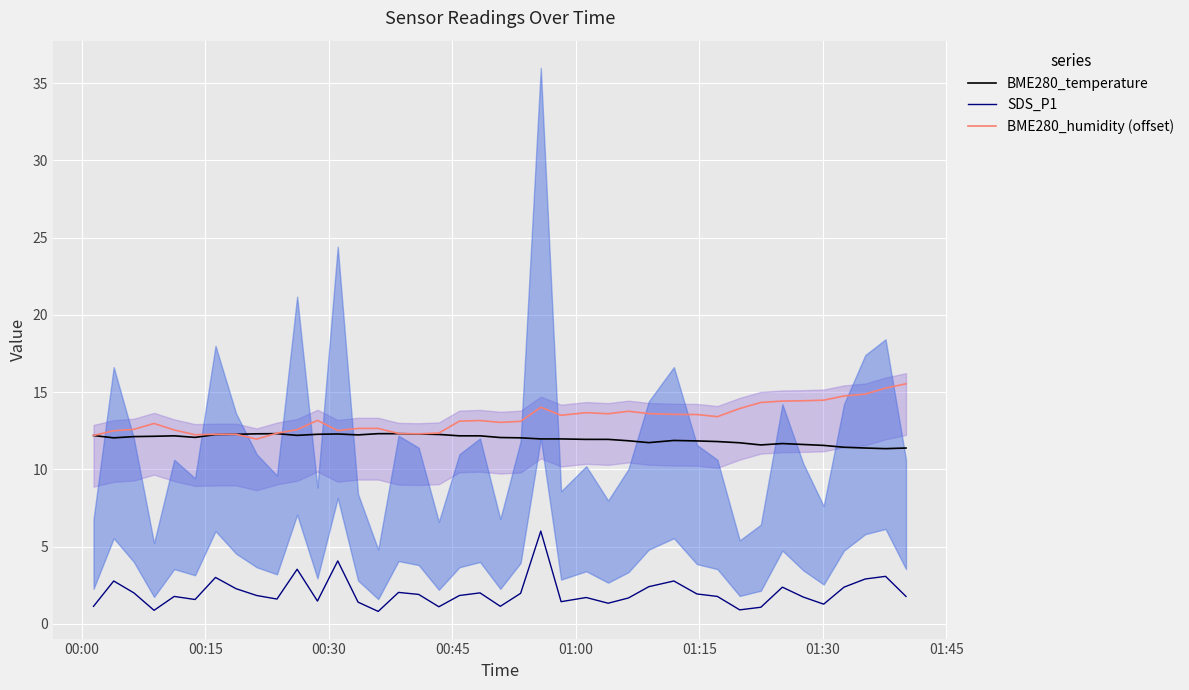

What is the difference between the second highest and second lowest values in the BME280_humidity (offset) series?

3.1